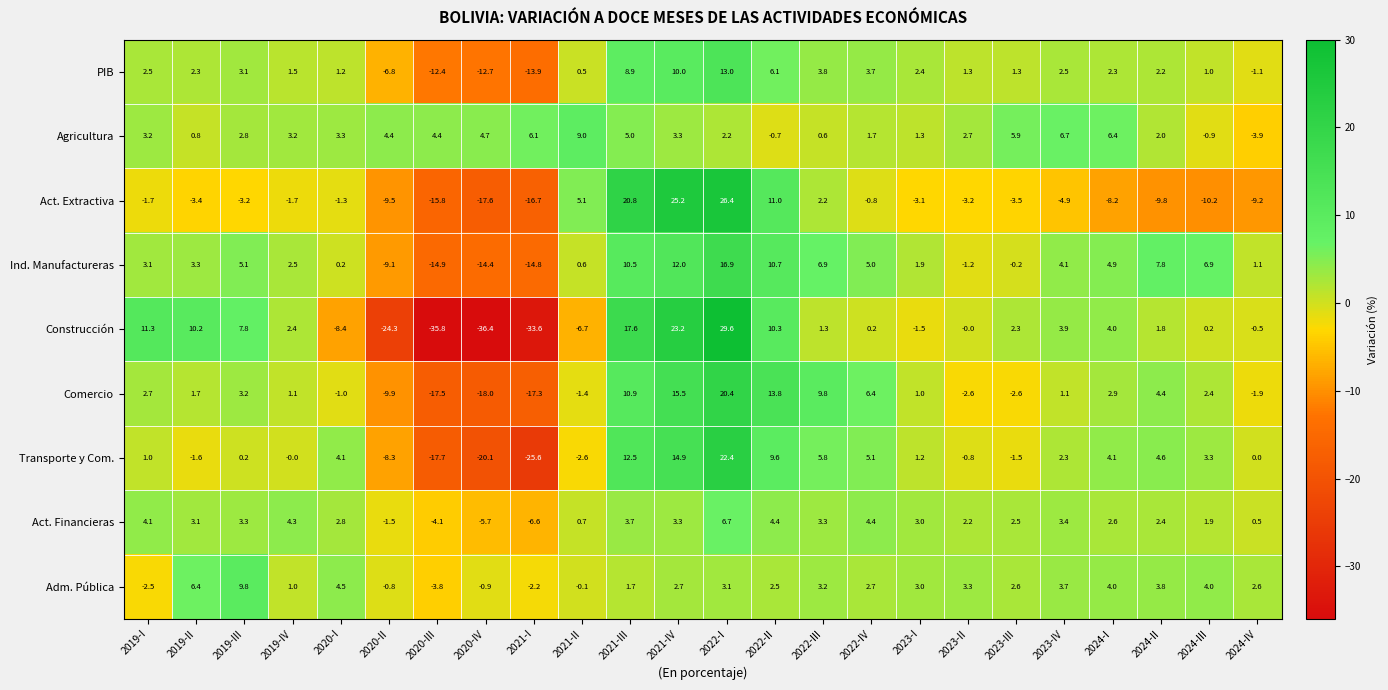

Which category has the lowest value across all series?

2020-IV